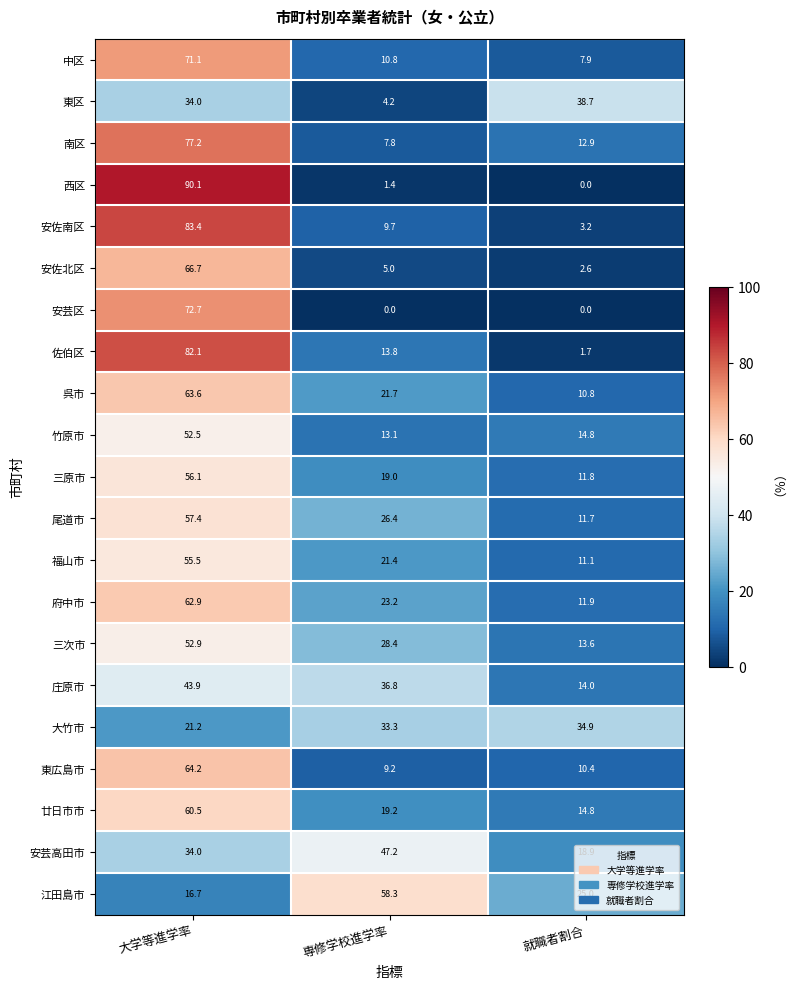

What is the average value of the 尾道市 series?

31.8